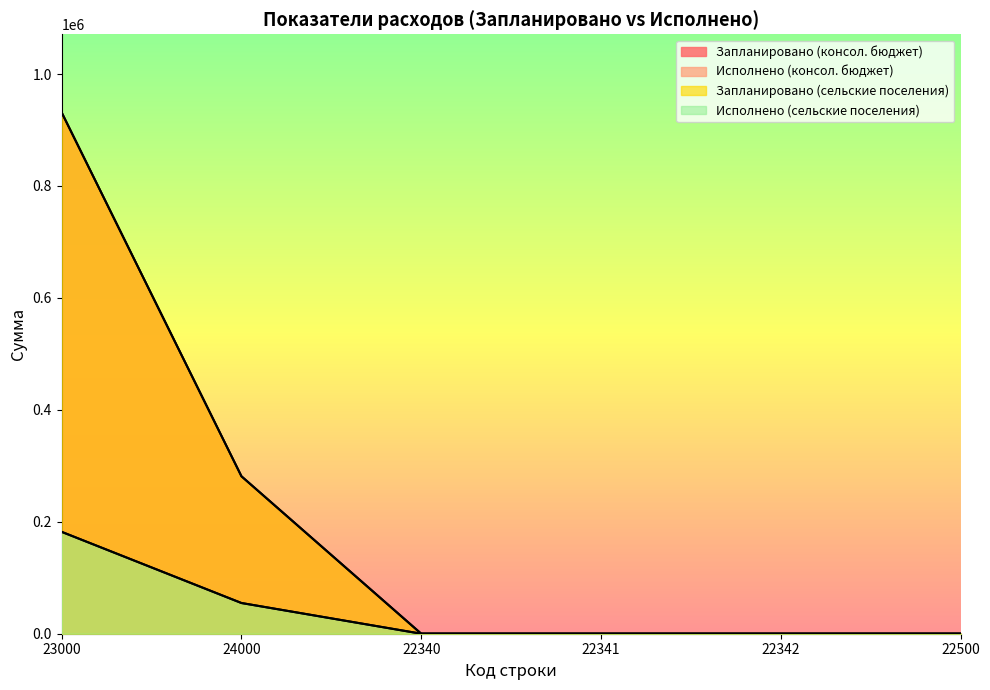

Reading left to right, extract all data points from this chart.

Запланировано (консол. бюджет): 23000=931300.0	24000=281292.0	22340=0.0	22341=0.0	22342=0.0	22500=0.0
Исполнено (консол. бюджет): 23000=182021.0	24000=54865.9	22340=0.0	22341=0.0	22342=0.0	22500=0.0
Запланировано (сельские поселения): 23000=931300.0	24000=281292.0	22340=0.0	22341=0.0	22342=0.0	22500=0.0
Исполнено (сельские поселения): 23000=182021.0	24000=54865.9	22340=0.0	22341=0.0	22342=0.0	22500=0.0